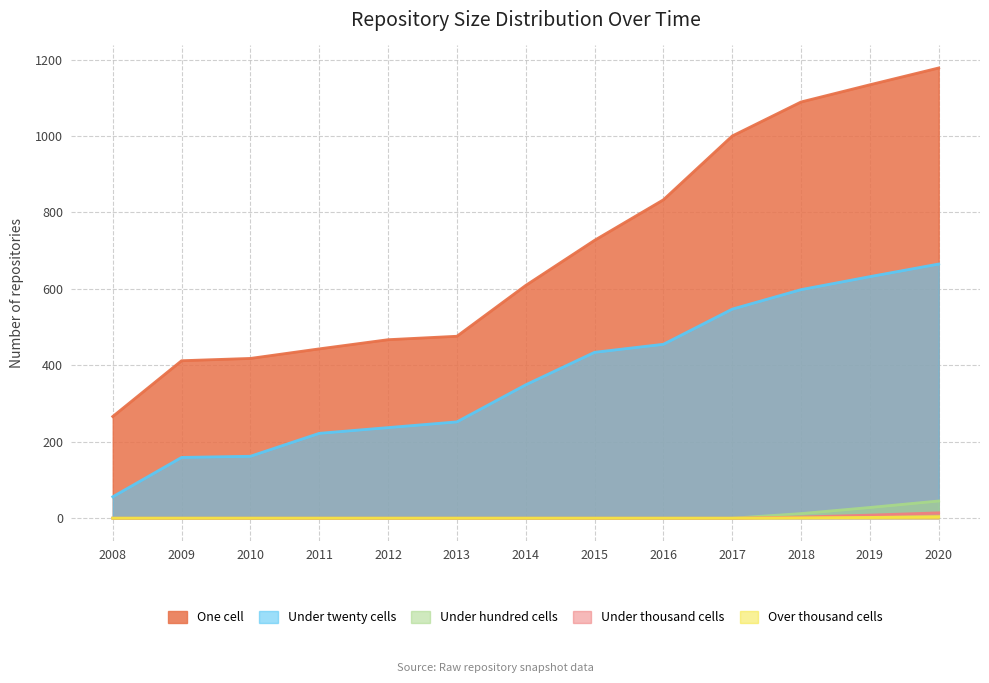

Reading left to right, what are all the values shown in this chart?

one_cell: 266	412	418	443	467	476	609	727	833	1000	1089	1134	1178
under_twenty_cells: 56	159	162	222	237	252	349	434	455	547	598	632	665
under_hundred_cells: 0	0	0	0	0	0	0	0	0	0	12	28	45
under_thousand_cells: 0	0	0	0	0	0	0	0	0	0	3	8	14
over_thousand_cells: 0	0	0	0	0	0	0	0	0	0	1	2	4